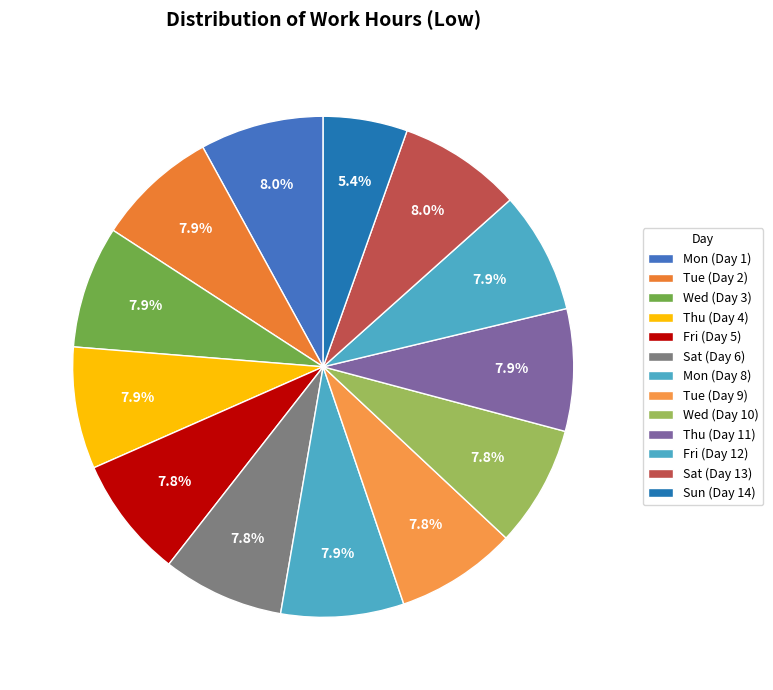

What is the change in value from Wed (Day 3) to Tue (Day 9)?

-0.1